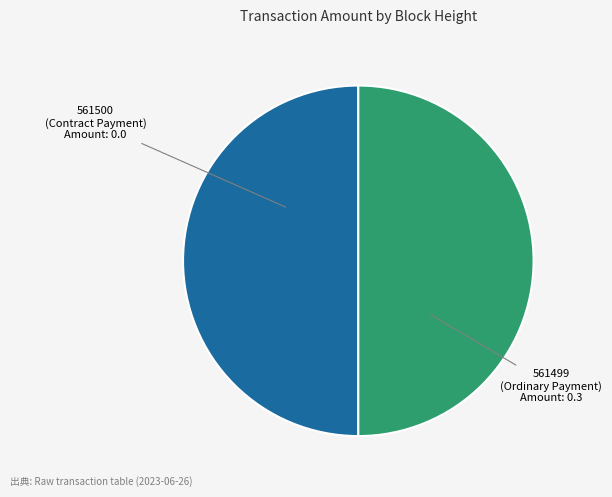

The 561500 (Contract Payment) slice represents 50% of the pie. True or false?

True